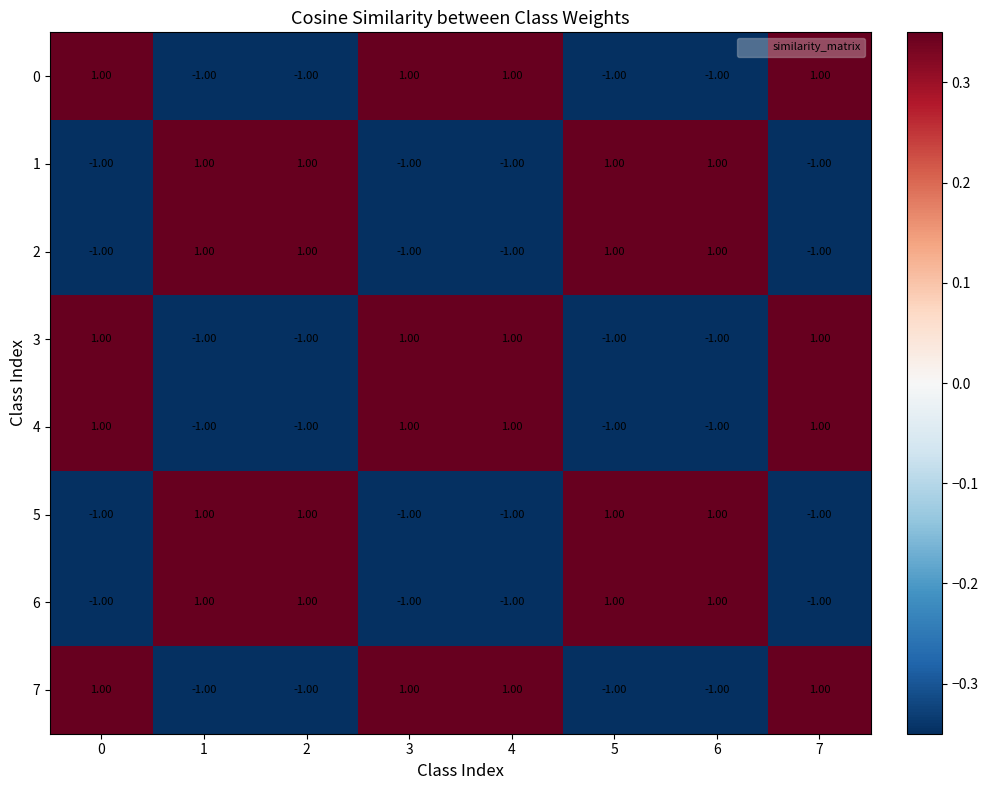

Is the value of 3 at 4 greater than the value of 6 at 0?

Yes